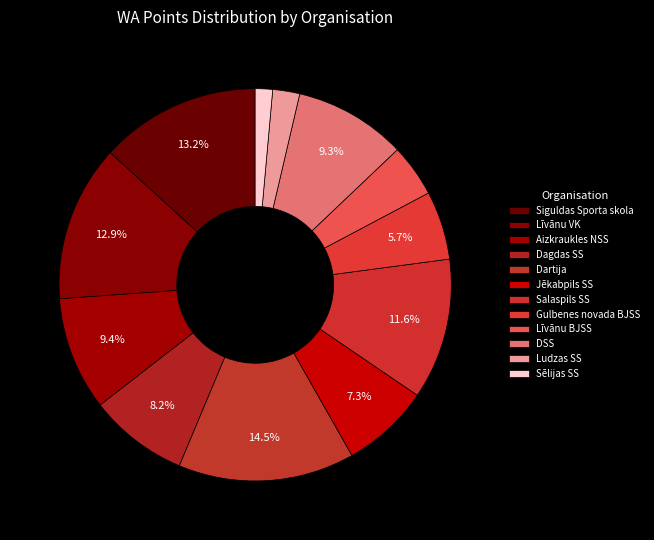

Does Siguldas Sporta skola account for over 50% of the chart?

No